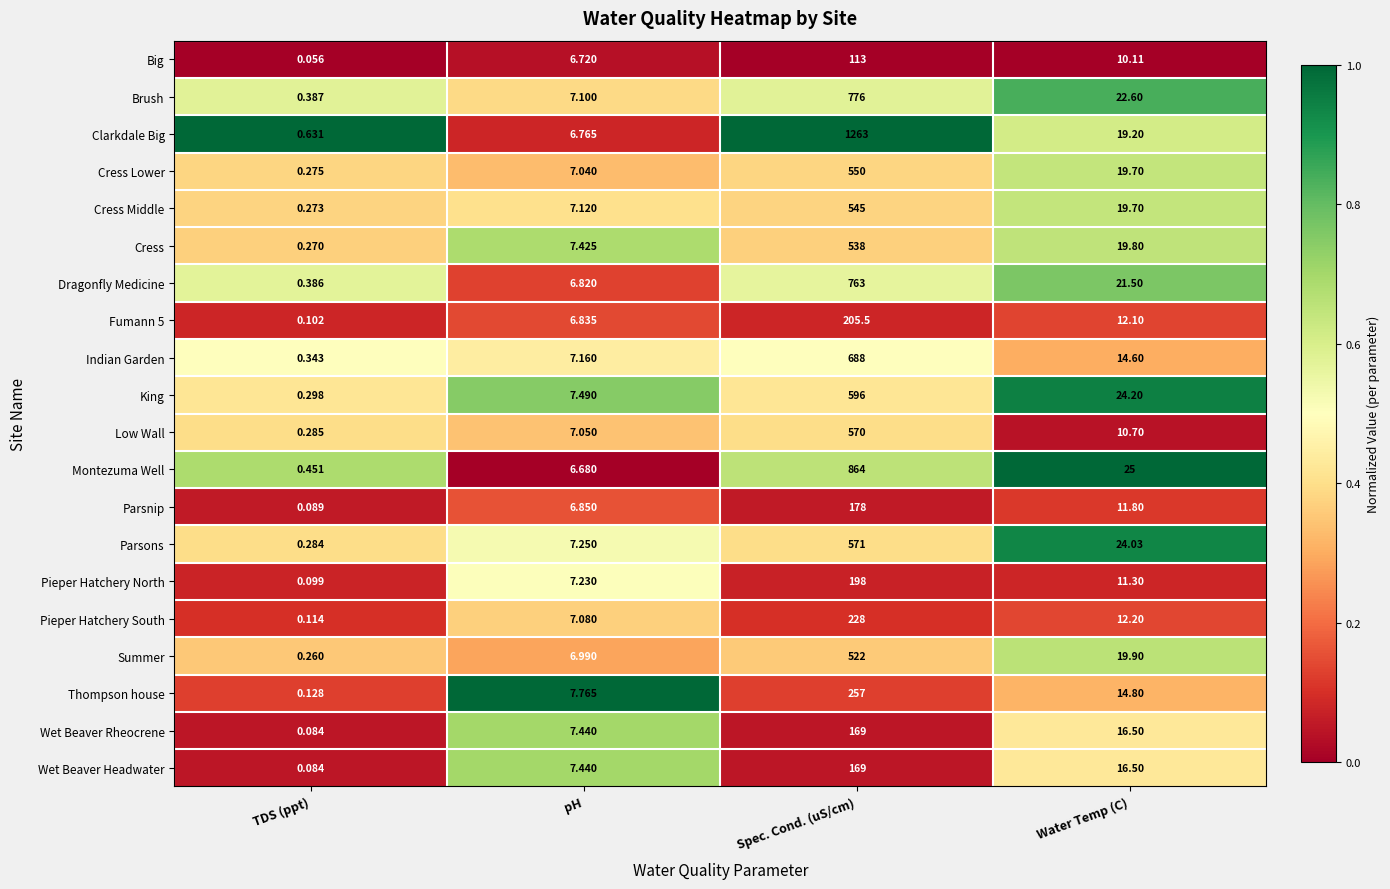

At which category is the sum across all series the highest?

Spec. Cond. (uS/cm)